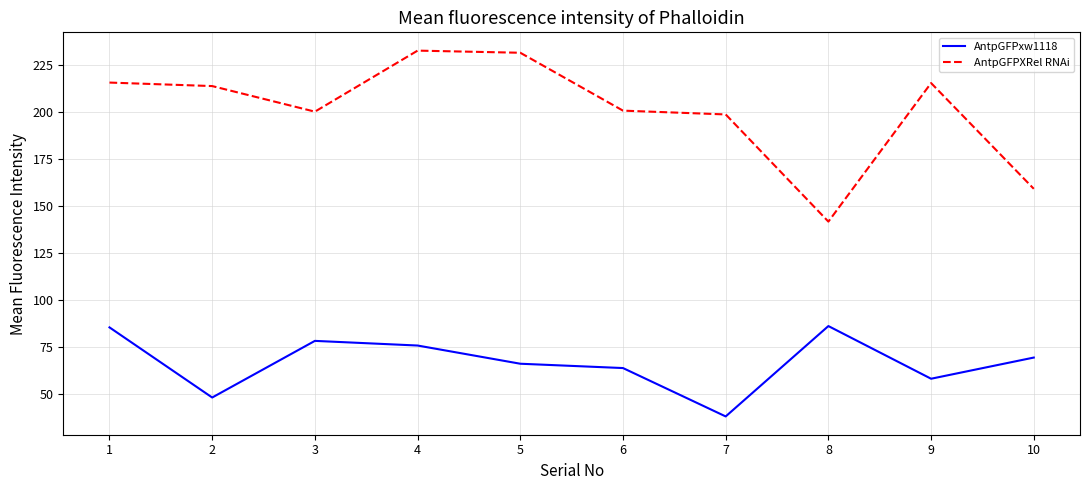

How many lines are shown in the chart?

2